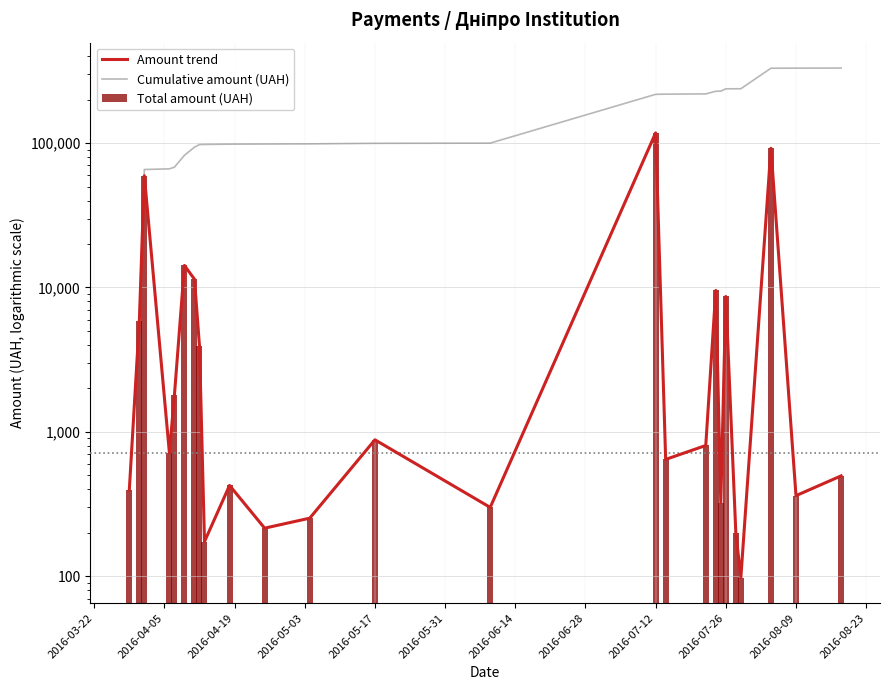

Is it true that Amount trend equals 1228.2 at 16?

False